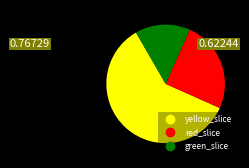

Is there a majority slice in this chart?

Yes